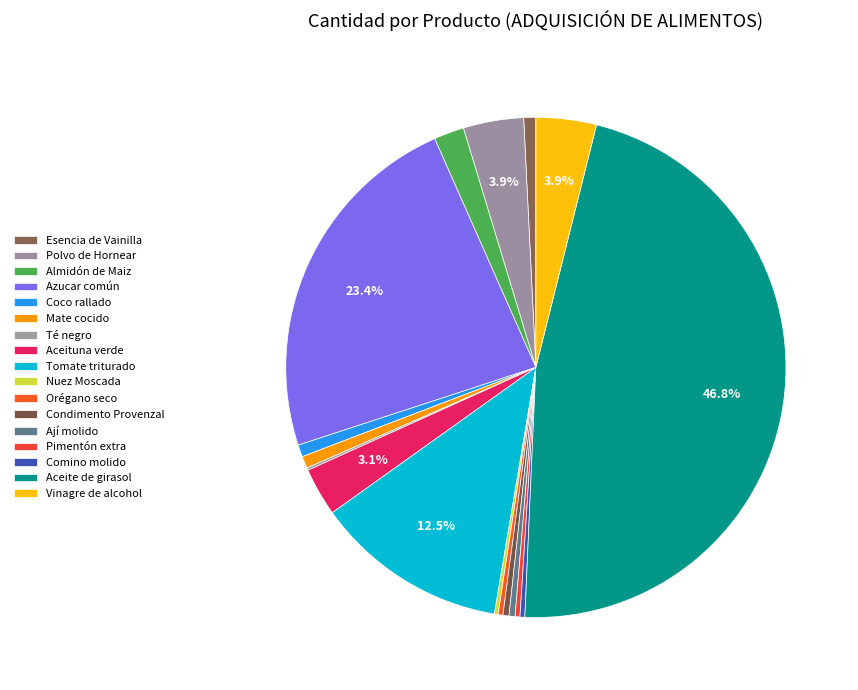

Is there a majority slice in this chart?

No